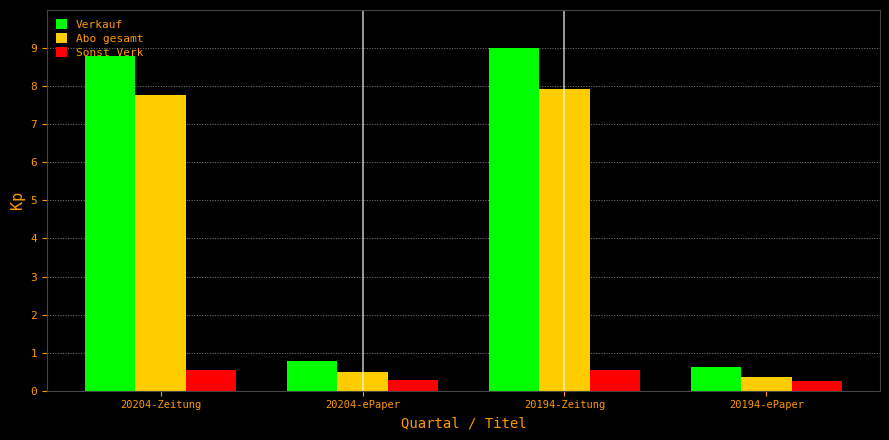

What are all the series names shown in the legend?

Verkauf, Abo gesamt, Sonst Verk